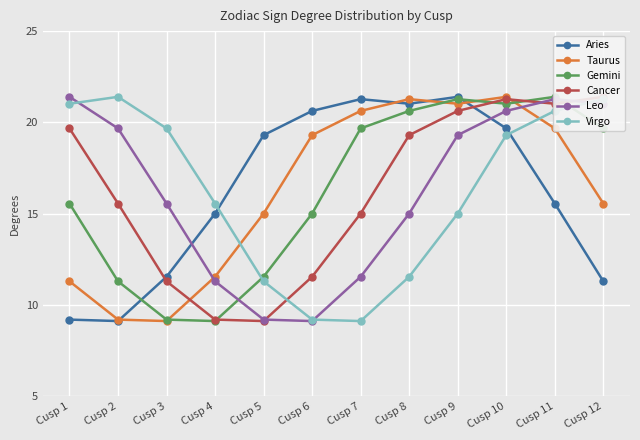

Which series has the largest total across all categories?

Gemini